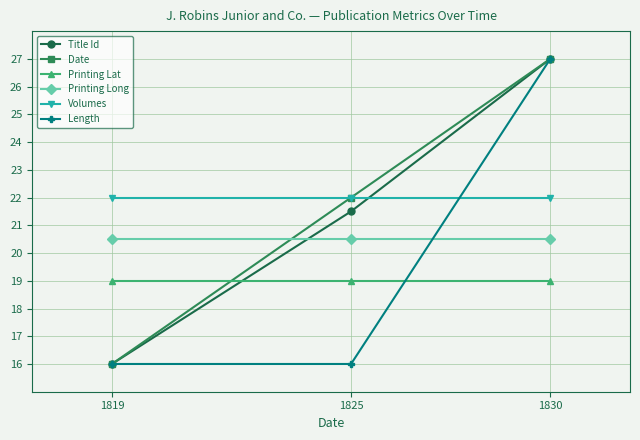

Reading left to right, list all the values displayed in this chart.

Title Id: 16.0	21.5	27.0
Date: 16.0	22.0	27.0
Printing Lat: 19.0	19.0	19.0
Printing Long: 20.5	20.5	20.5
Volumes: 22.0	22.0	22.0
Length: 16.0	16.0	27.0